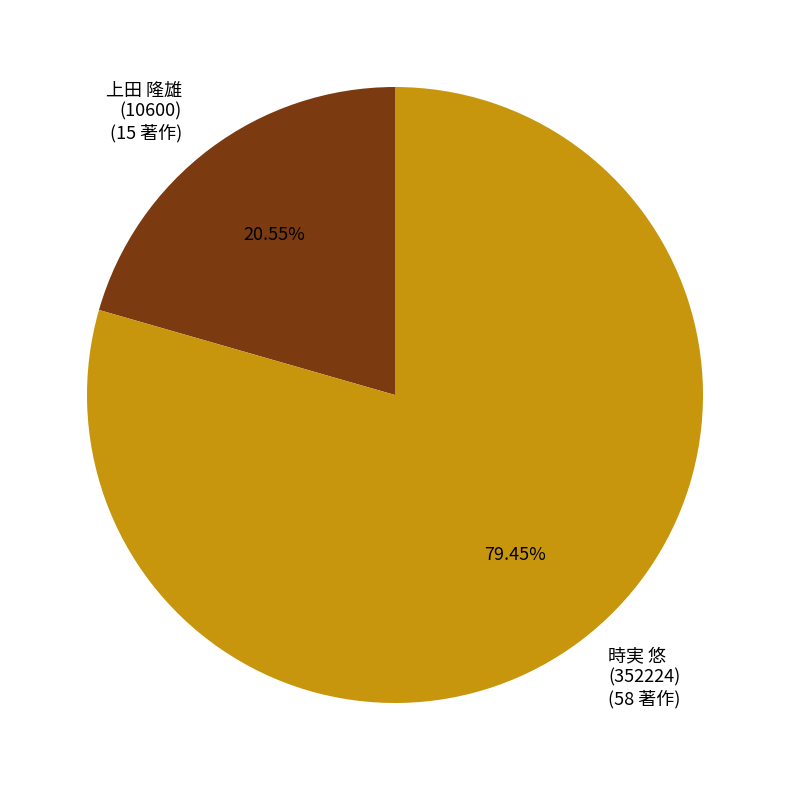

Which has a higher value, 上田 隆雄 (10600) (15 著作) or 時実 悠 (352224) (58 著作)?

時実 悠 (352224) (58 著作)